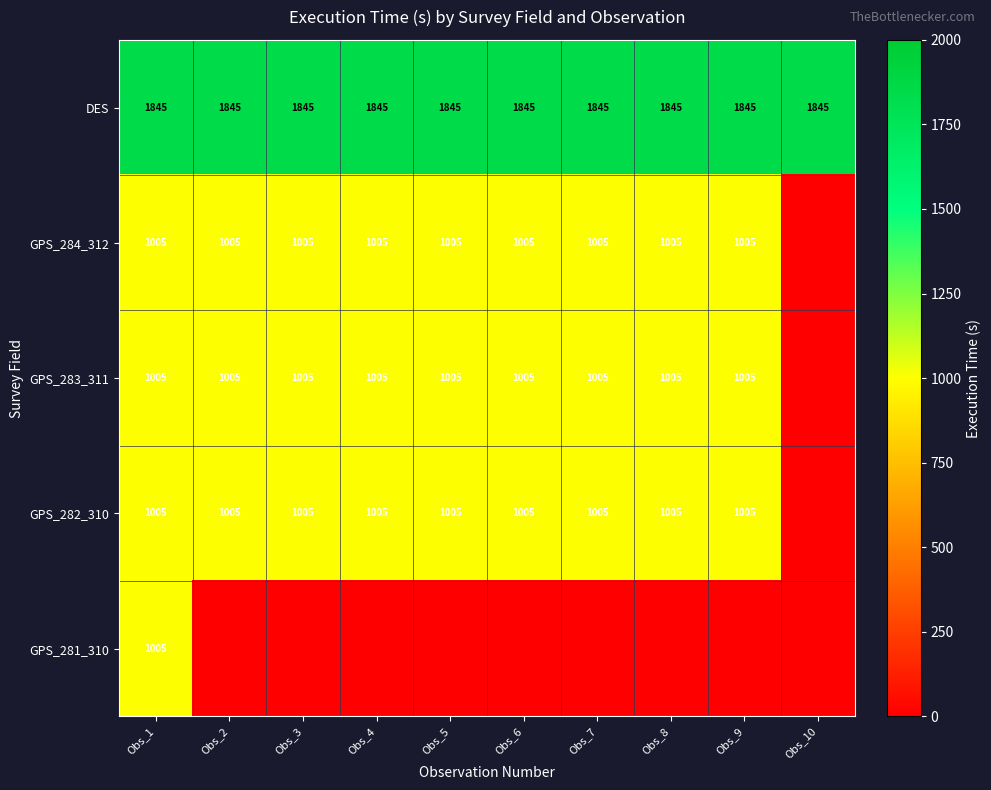

What is the difference between the highest and lowest values at Obs_9?

1845